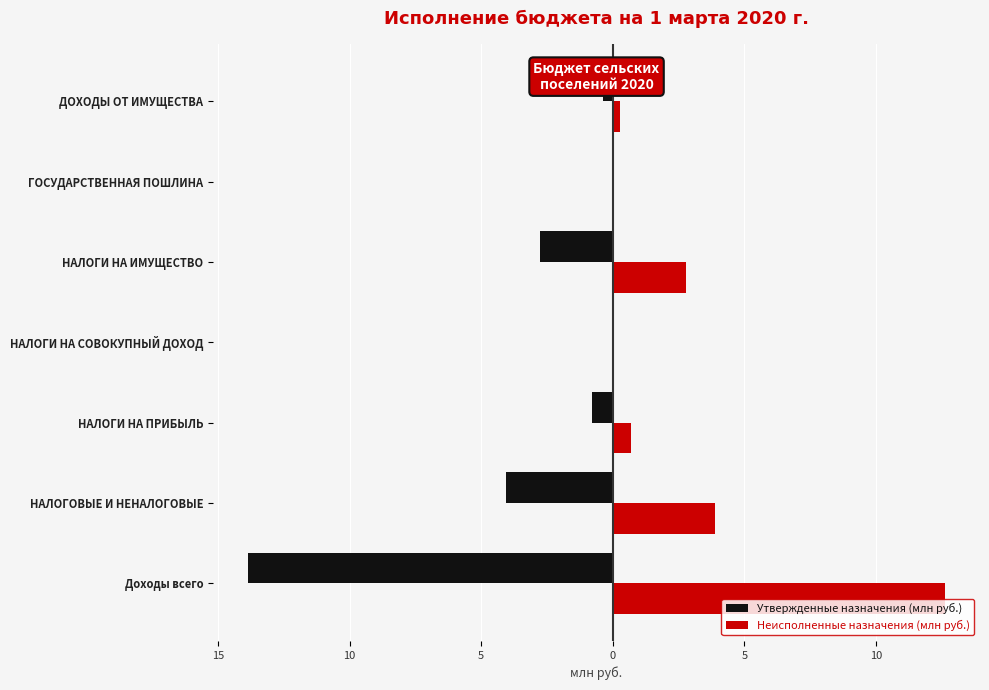

What are all the series names shown in the legend?

Утвержденные назначения (млн руб.), Неисполненные назначения (млн руб.)